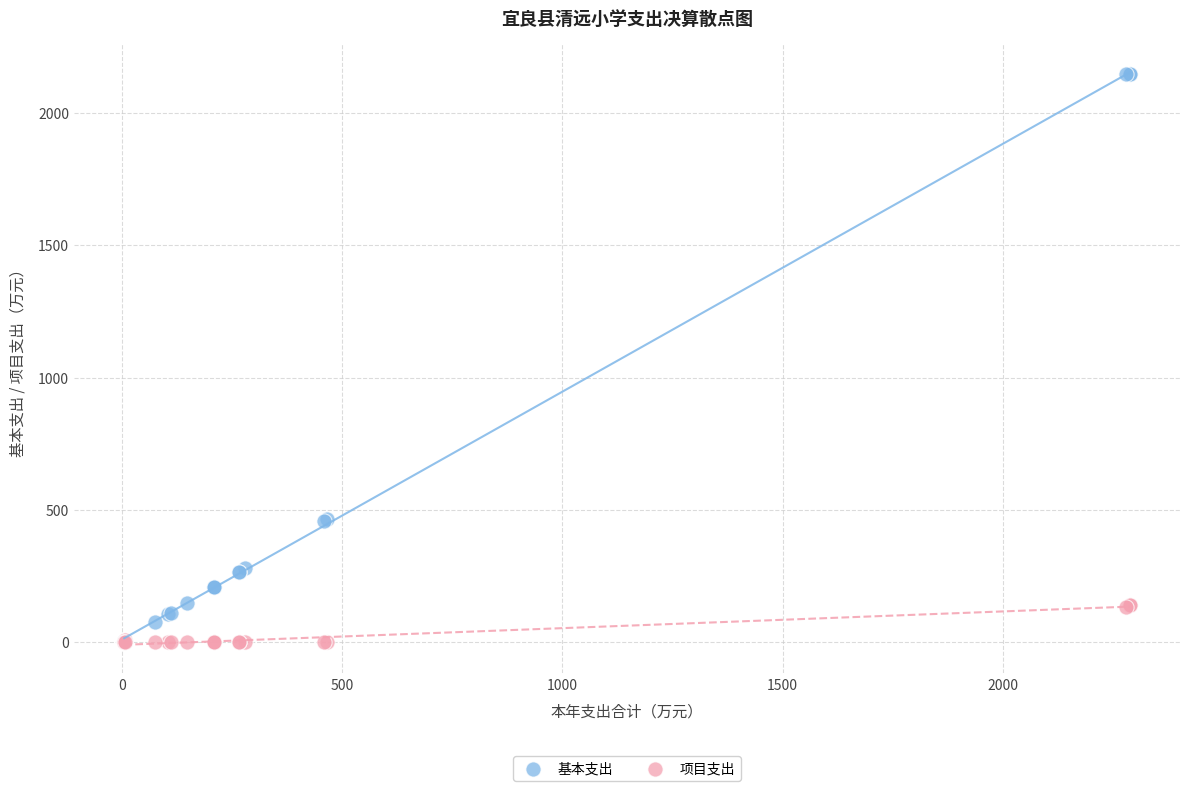

What are all the series names shown in the legend?

基本支出, 项目支出